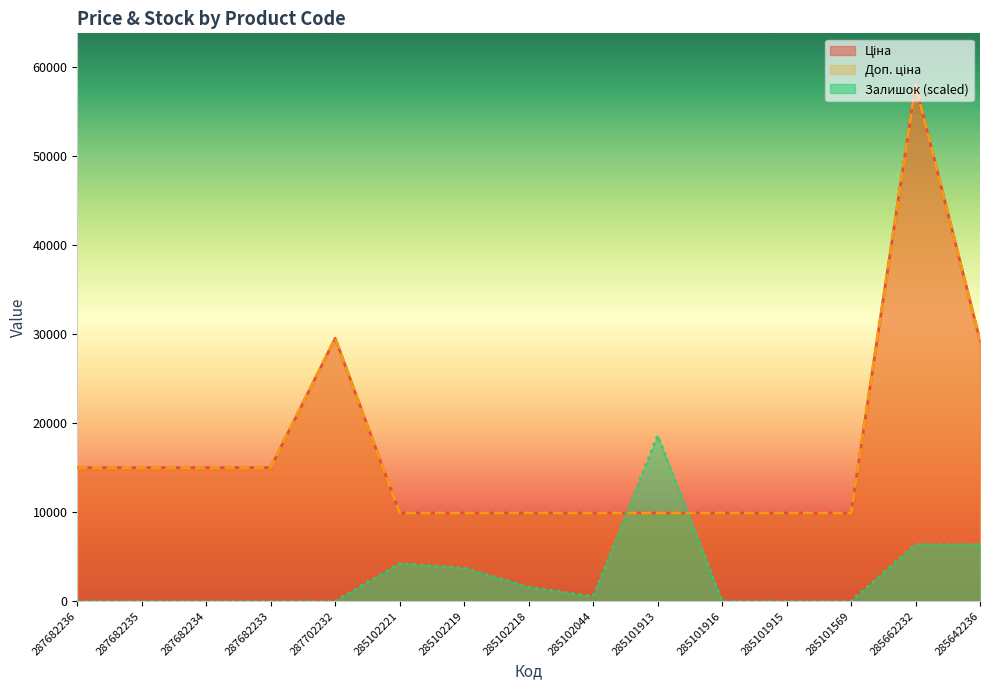

List the labels in order of Доп. ціна value, largest first.

285662232, 287702232, 285642236, 287682236, 287682235, 287682234, 287682233, 285102221, 285102219, 285102218, 285102044, 285101913, 285101916, 285101915, 285101569